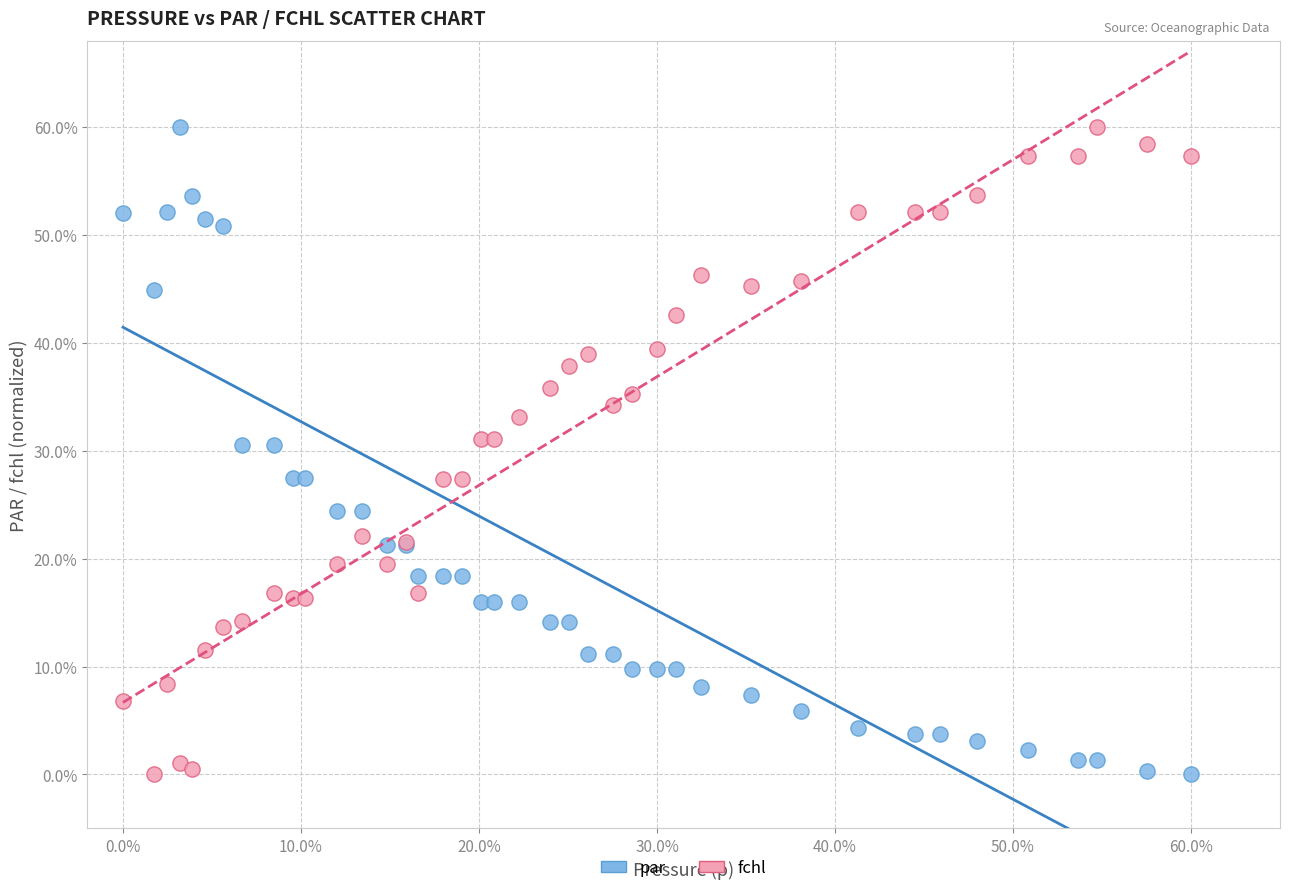

What is the X range (max minus min) for the scatter plot?

60.0